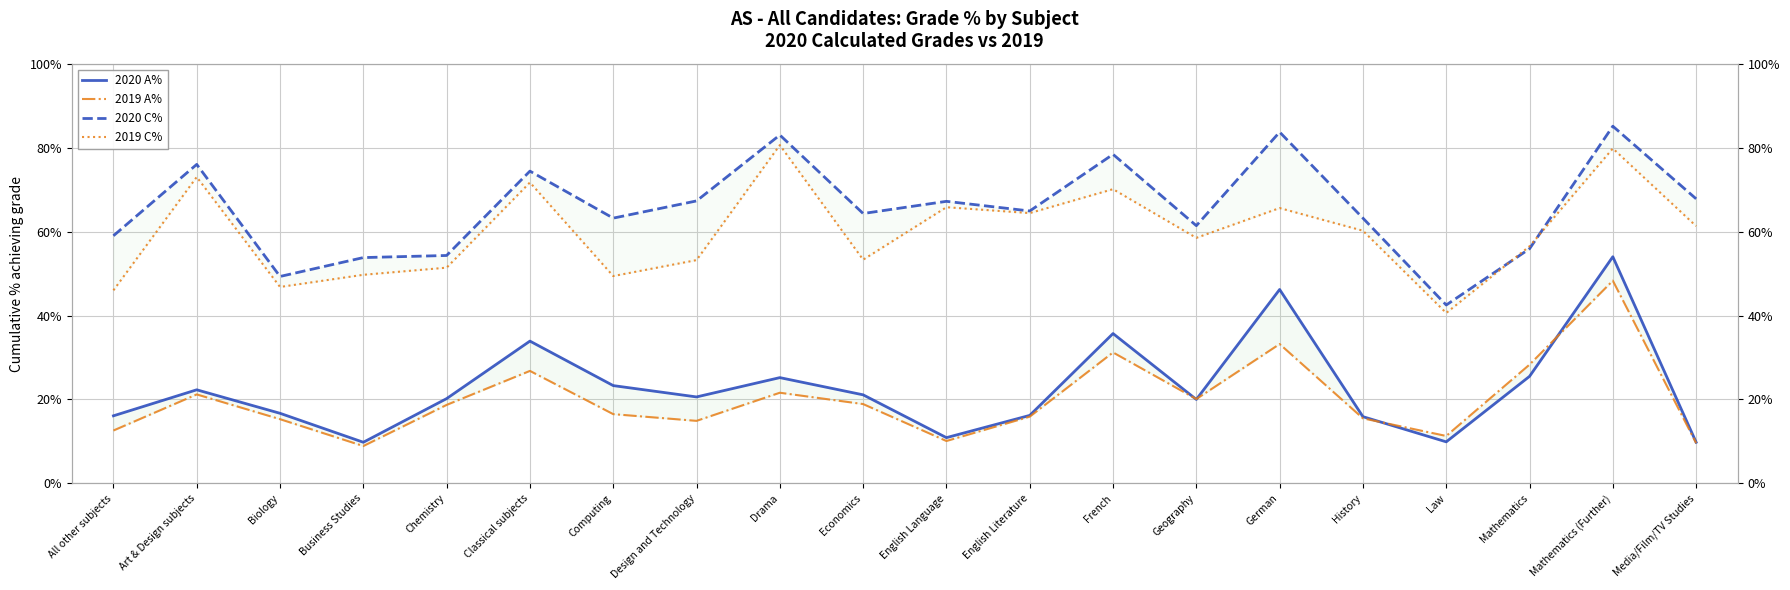

What is the difference between the maximum and minimum values in the 2019 C% series?

40.0